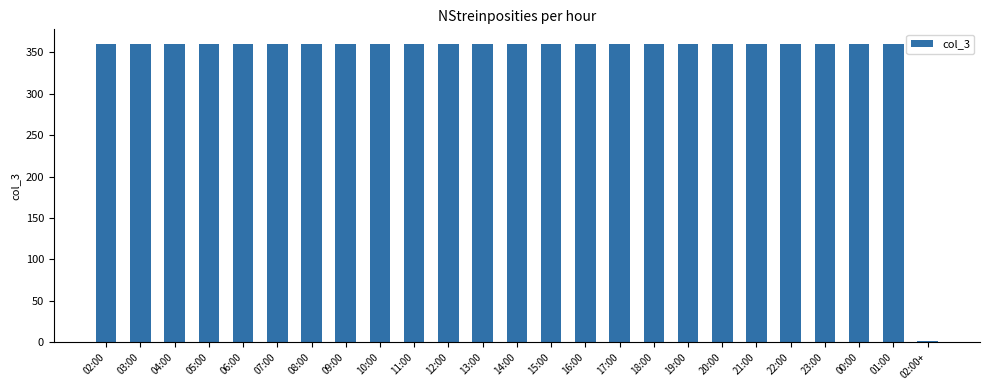

What is the sum of all values?

8641